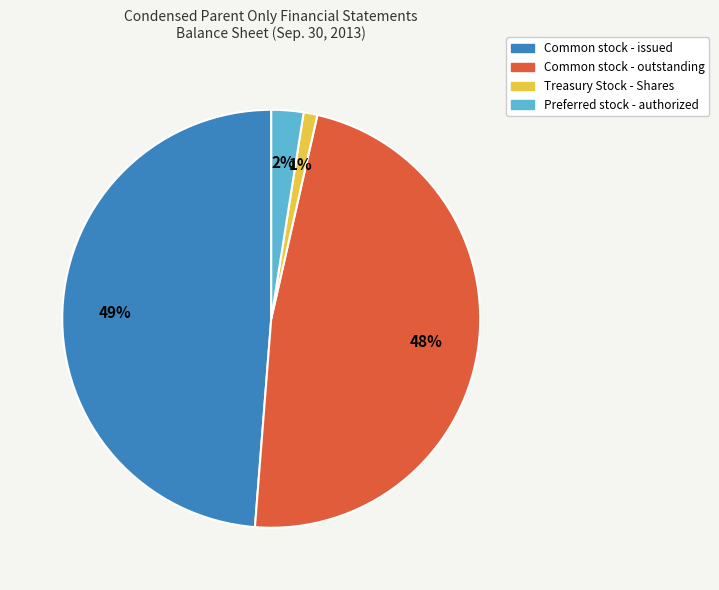

Does any single category account for the majority?

No